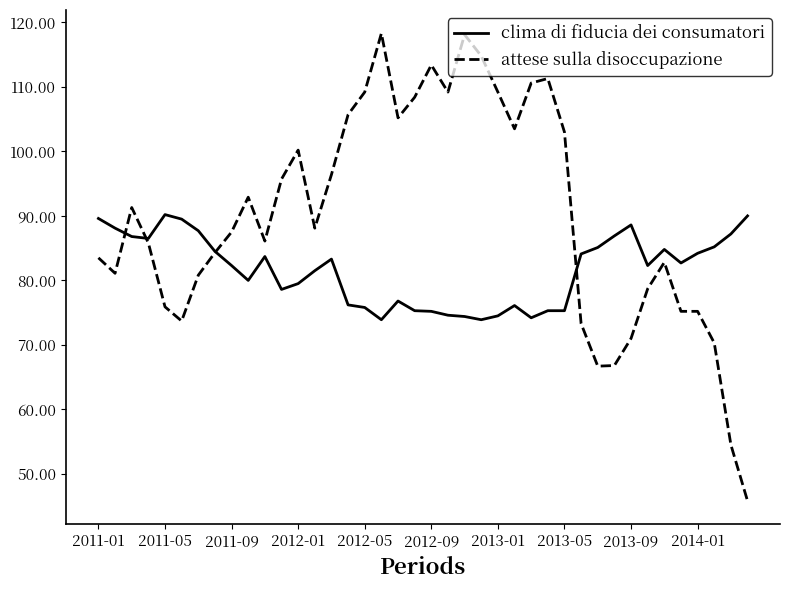

What are all the series names shown in the legend?

clima di fiducia dei consumatori, attese sulla disoccupazione